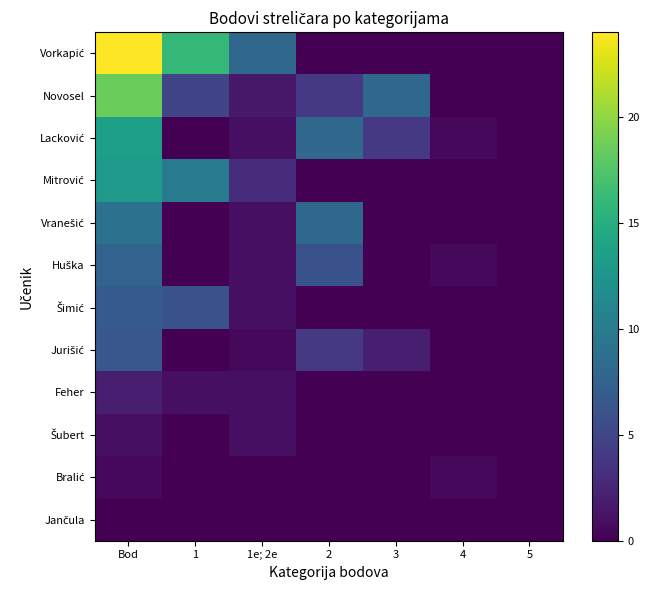

What is the difference between the highest and lowest values at 3?

8.0